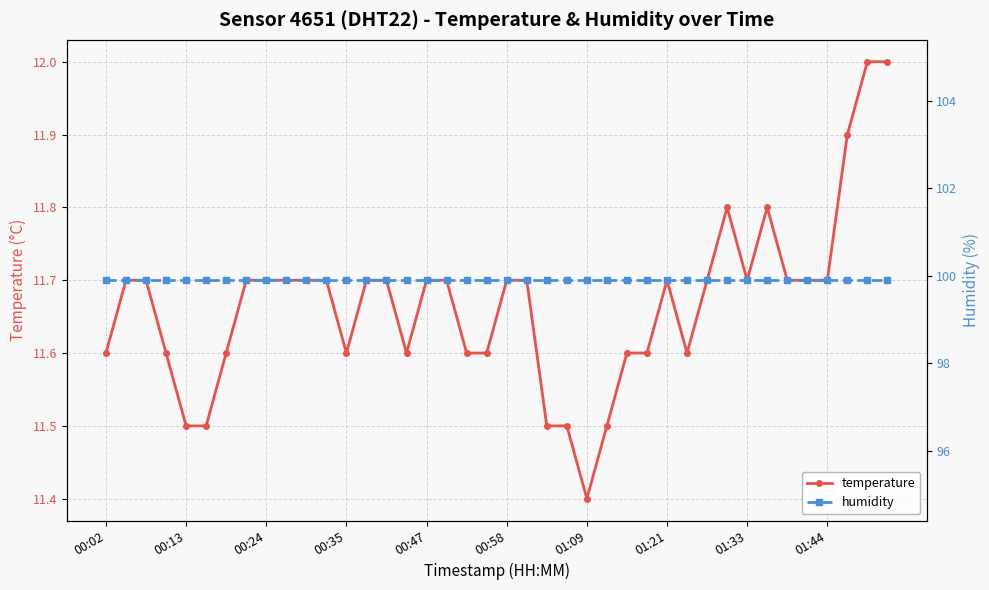

Which series has the widest spread of values?

temperature